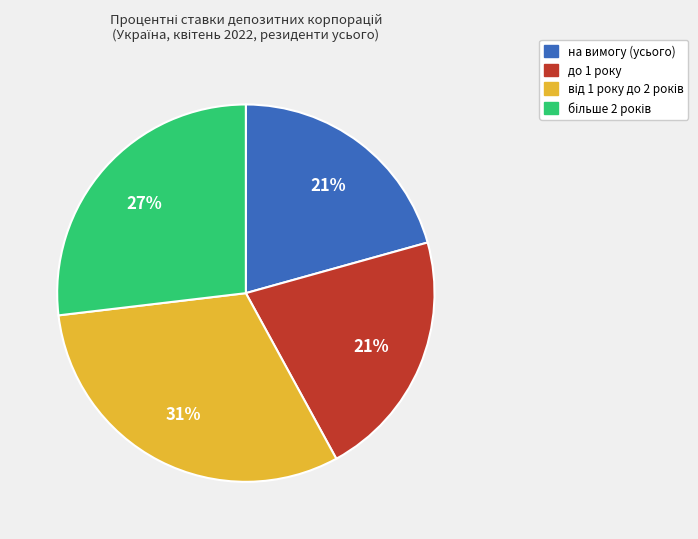

To the nearest percent, what portion does на вимогу (усього) represent?

21%